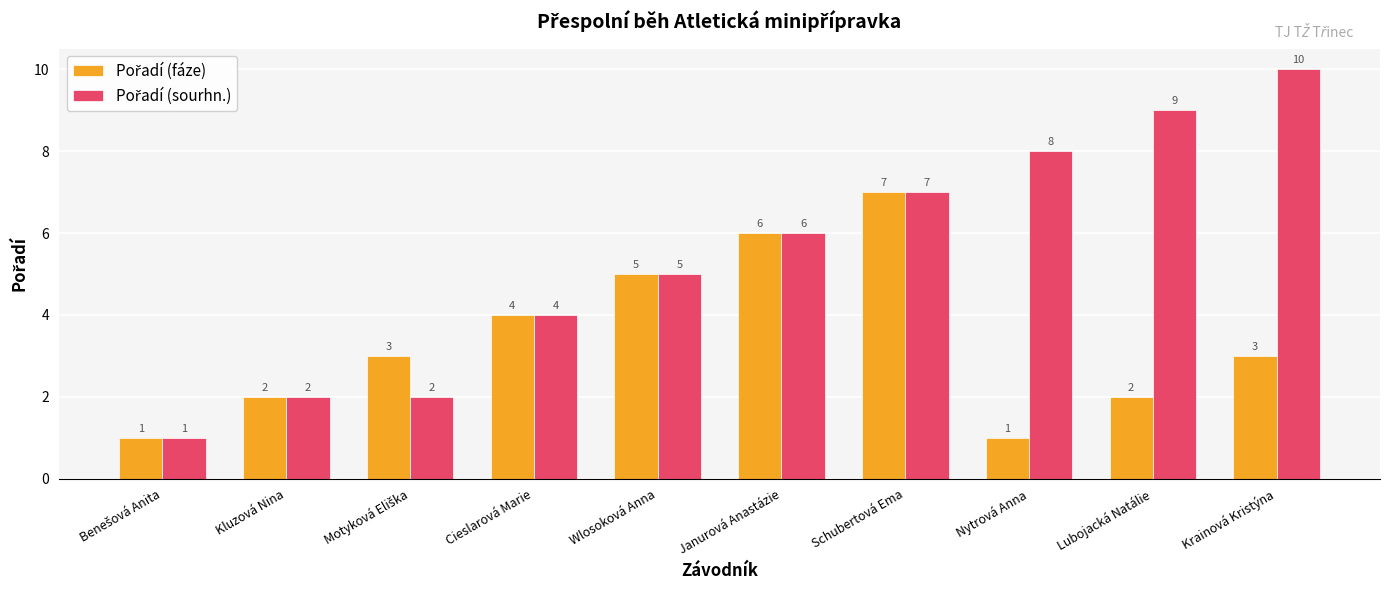

Does the chart contain any negative values?

No